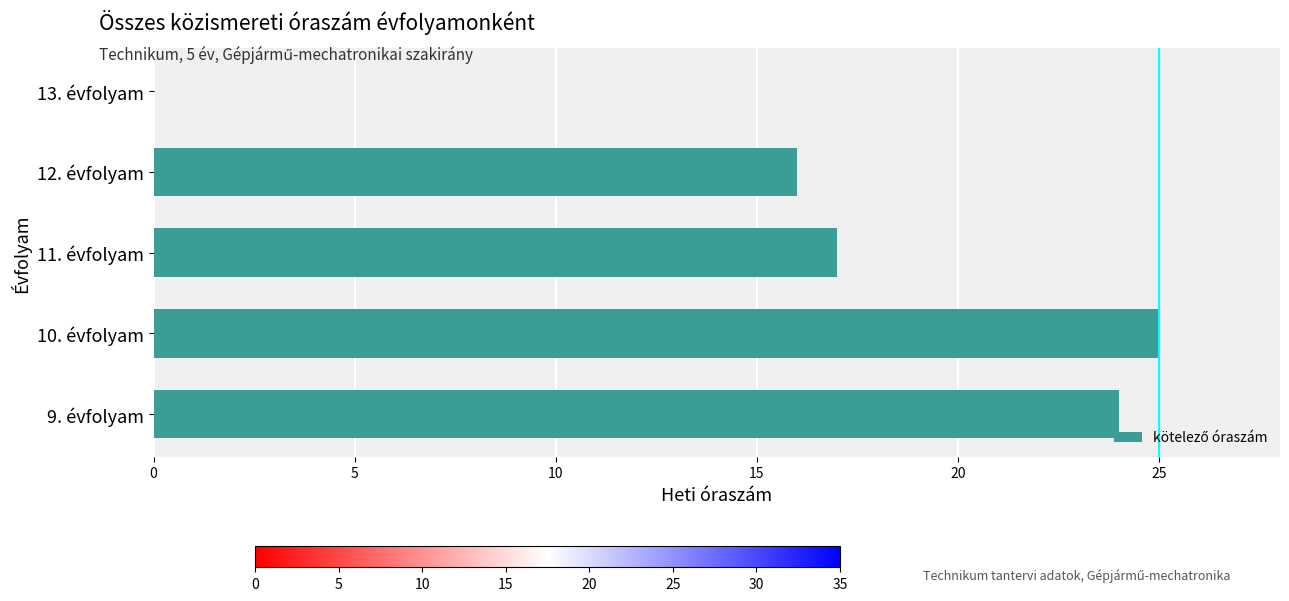

How many data points does each series have?

5